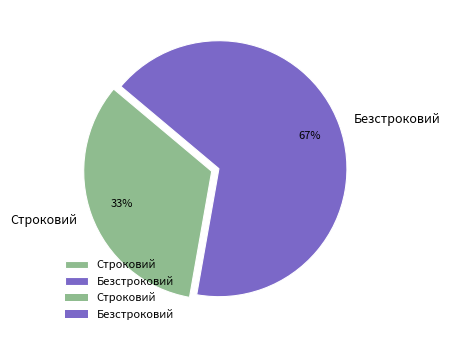

Which category has the biggest portion of the pie?

Безстроковий